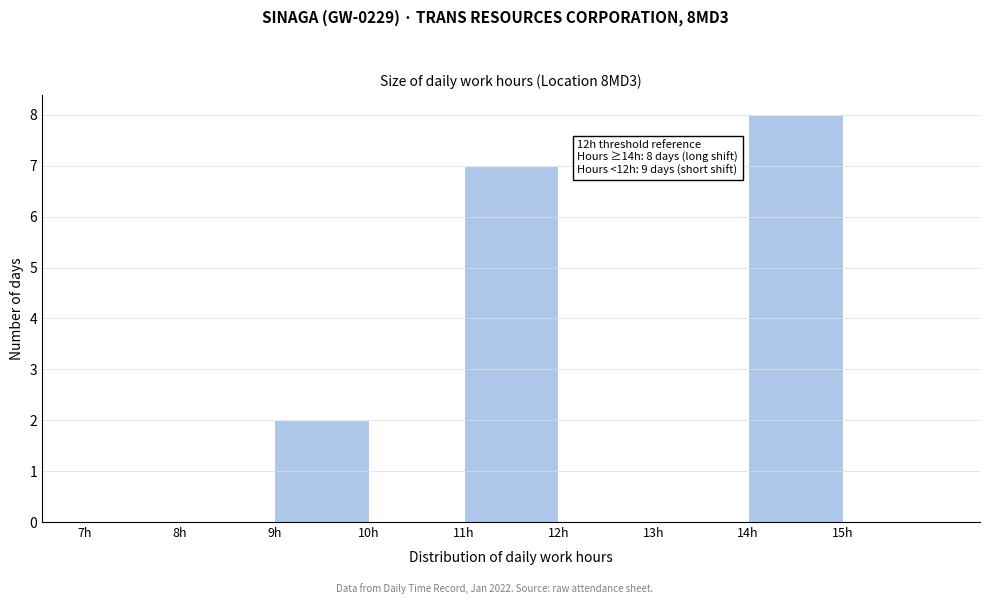

Over which range of the x-axis is the bar tallest?

14 to 15